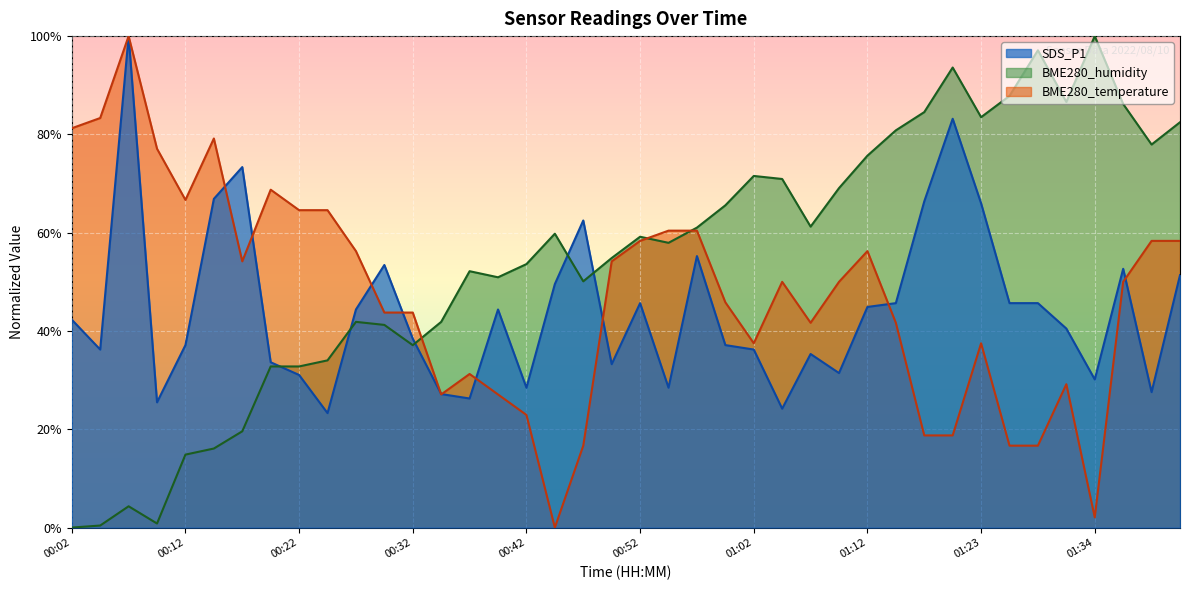

How many lines are shown in the chart?

3